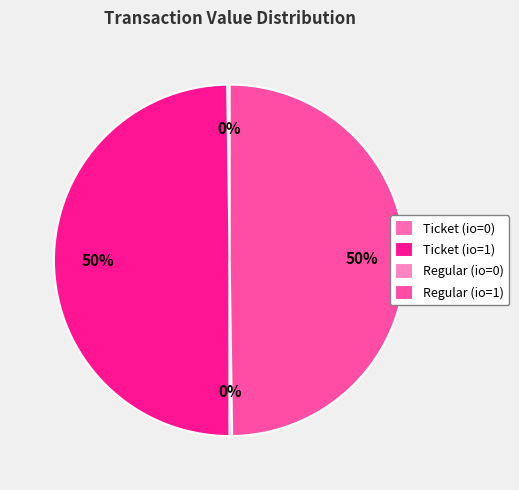

Which has a higher value, Ticket (io=0) or Ticket (io=1)?

Ticket (io=1)